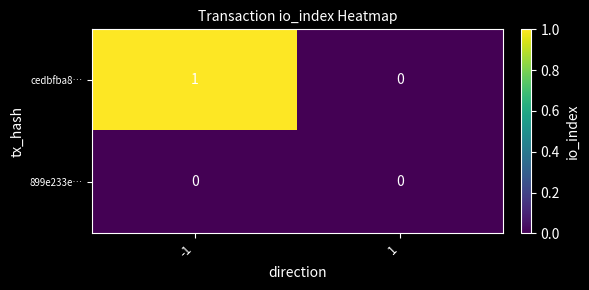

Reading left to right, what are all the values shown in this chart?

cedbfba8…: 1	0
899e233e…: 0	0